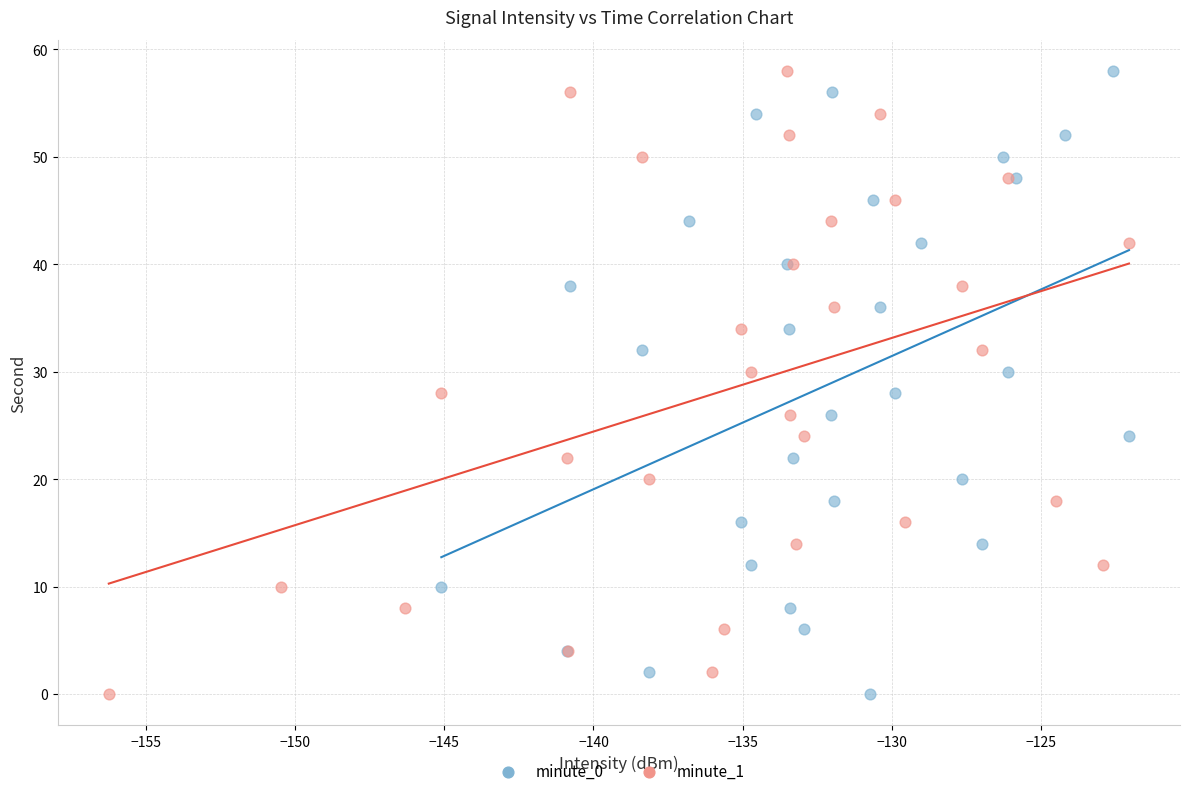

What are all the series names shown in the legend?

minute_0, minute_1